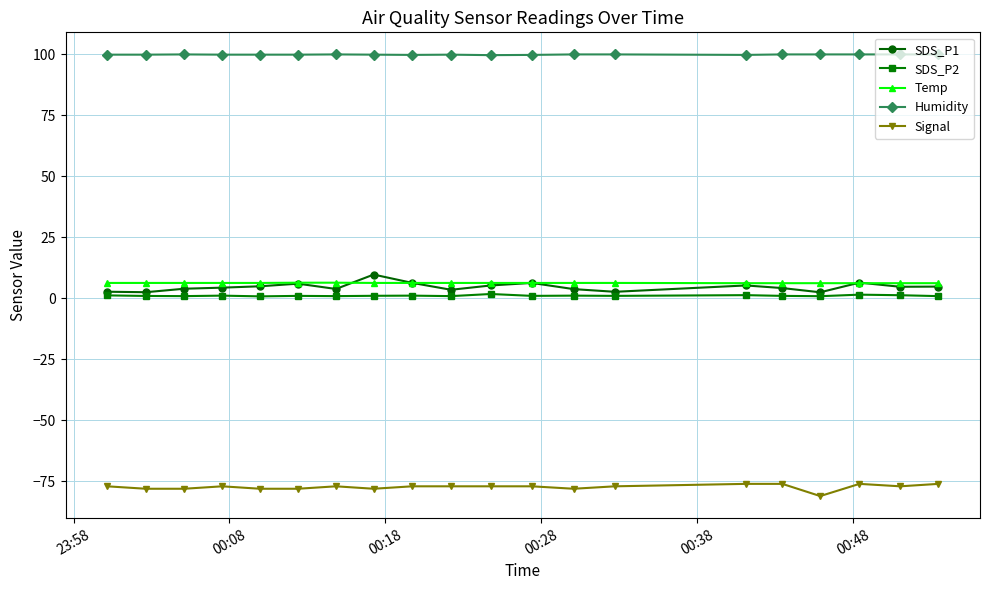

Which series has the largest total across all categories?

Humidity